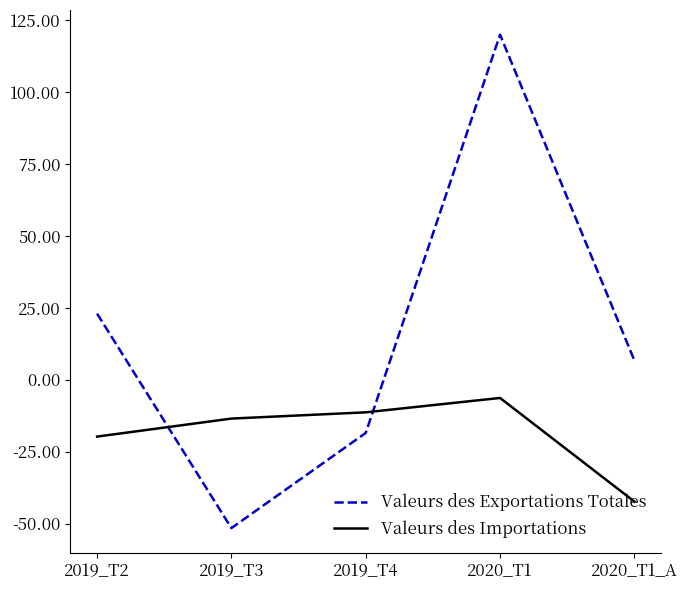

What is the difference between the highest and lowest values at 2019_T4?

7.2